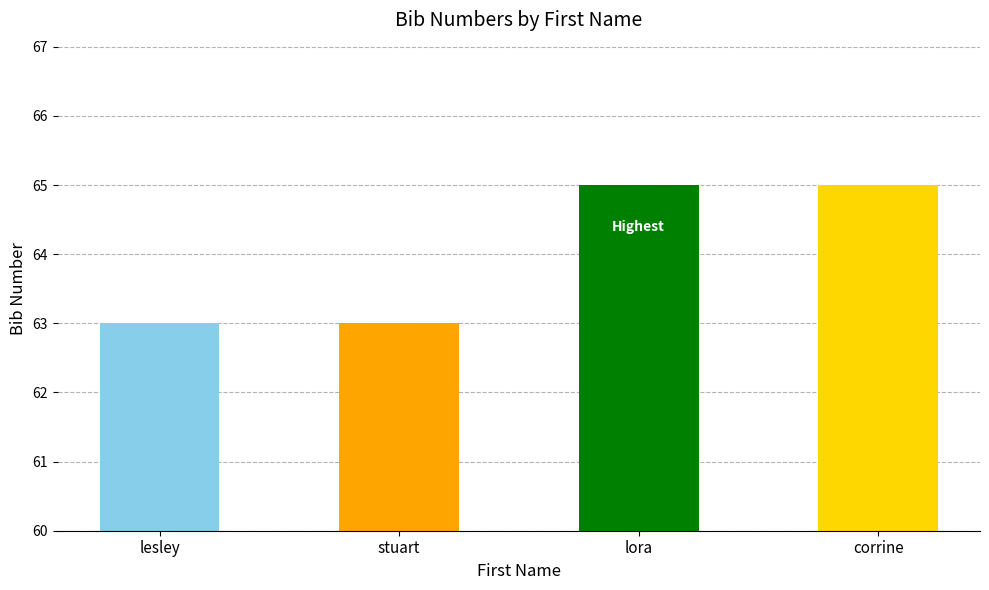

What is the approximate value at lora?

65